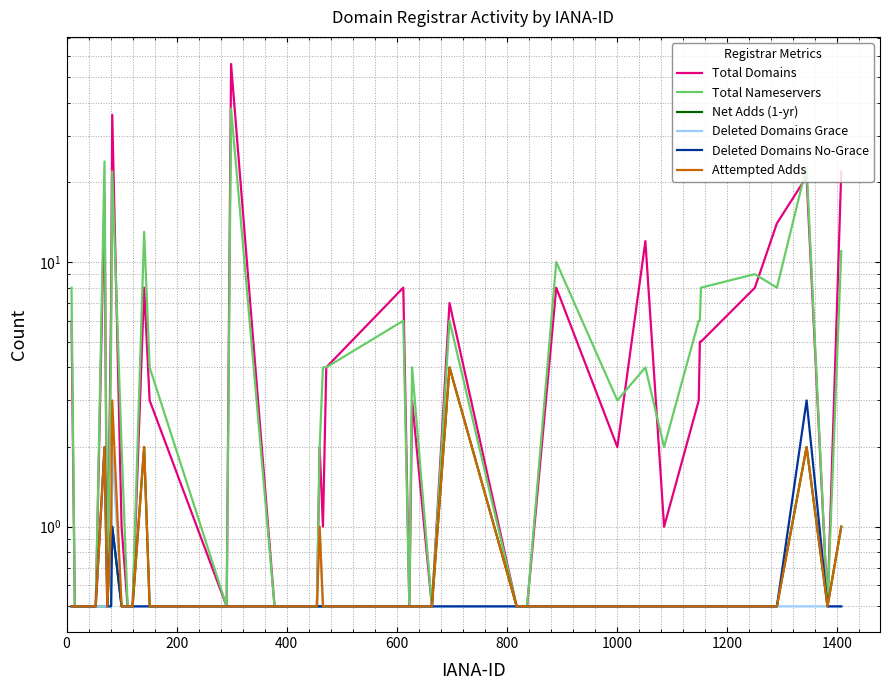

Reading left to right, extract all data points from this chart.

Total Domains: 6.0	0.5	0.5	18.0	0.5	7.0	36.0	1.0	0.5	0.5	8.0	3.0	0.5	56.0	0.5	0.5	0.5	0.5	2.0	1.0	4.0	8.0	0.5	3.0	0.5	7.0	0.5	0.5	8.0	2.0	12.0	1.0	3.0	5.0	5.0	8.0	14.0	21.0	0.5	22.0
Total Nameservers: 8.0	0.5	0.5	24.0	0.5	5.0	22.0	2.0	0.5	0.5	13.0	4.0	0.5	38.0	0.5	0.5	0.5	0.5	2.0	4.0	4.0	6.0	0.5	4.0	0.5	6.0	0.5	0.5	10.0	3.0	4.0	2.0	6.0	6.0	8.0	9.0	8.0	23.0	0.5	11.0
Net Adds (1-yr): 0.5	0.5	0.5	0.5	0.5	1.0	1.0	0.5	0.5	0.5	2.0	0.5	0.5	0.5	0.5	0.5	0.5	0.5	0.5	0.5	0.5	0.5	0.5	0.5	0.5	4.0	0.5	0.5	0.5	0.5	0.5	0.5	0.5	0.5	0.5	0.5	0.5	2.0	0.5	1.0
Deleted Domains Grace: 0.5	0.5	0.5	0.5	0.5	0.5	2.0	0.5	0.5	0.5	0.5	0.5	0.5	0.5	0.5	0.5	0.5	0.5	1.0	0.5	0.5	0.5	0.5	0.5	0.5	0.5	0.5	0.5	0.5	0.5	0.5	0.5	0.5	0.5	0.5	0.5	0.5	0.5	0.5	0.5
Deleted Domains No-Grace: 0.5	0.5	0.5	2.0	0.5	0.5	1.0	0.5	0.5	0.5	0.5	0.5	0.5	0.5	0.5	0.5	0.5	0.5	0.5	0.5	0.5	0.5	0.5	0.5	0.5	0.5	0.5	0.5	0.5	0.5	0.5	0.5	0.5	0.5	0.5	0.5	0.5	3.0	0.5	0.5
Attempted Adds: 0.5	0.5	0.5	2.0	0.5	1.0	3.0	0.5	0.5	0.5	2.0	0.5	0.5	0.5	0.5	0.5	0.5	0.5	1.0	0.5	0.5	0.5	0.5	0.5	0.5	4.0	0.5	0.5	0.5	0.5	0.5	0.5	0.5	0.5	0.5	0.5	0.5	2.0	0.5	1.0